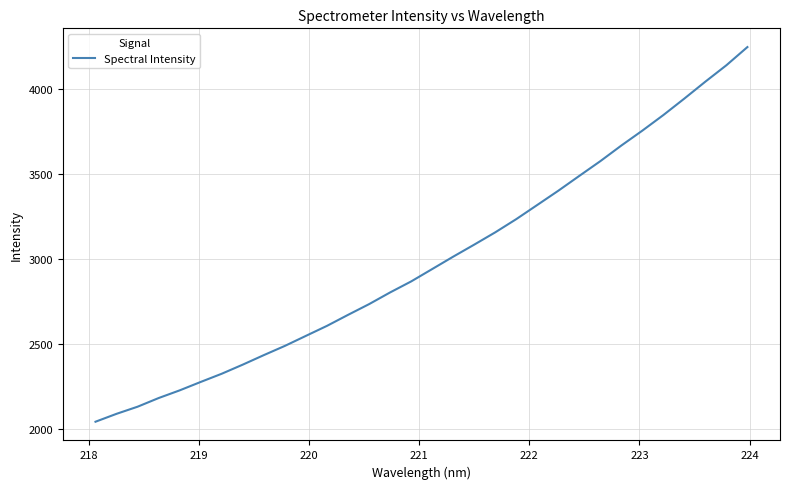

What is the difference between the maximum and minimum values?

2203.1